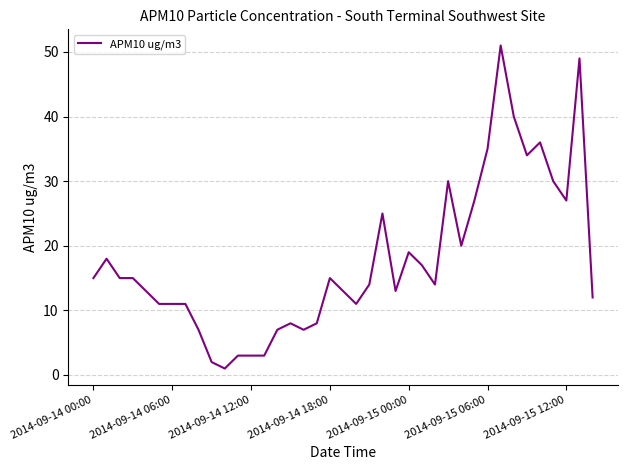

What is the difference between the maximum and minimum values?

50